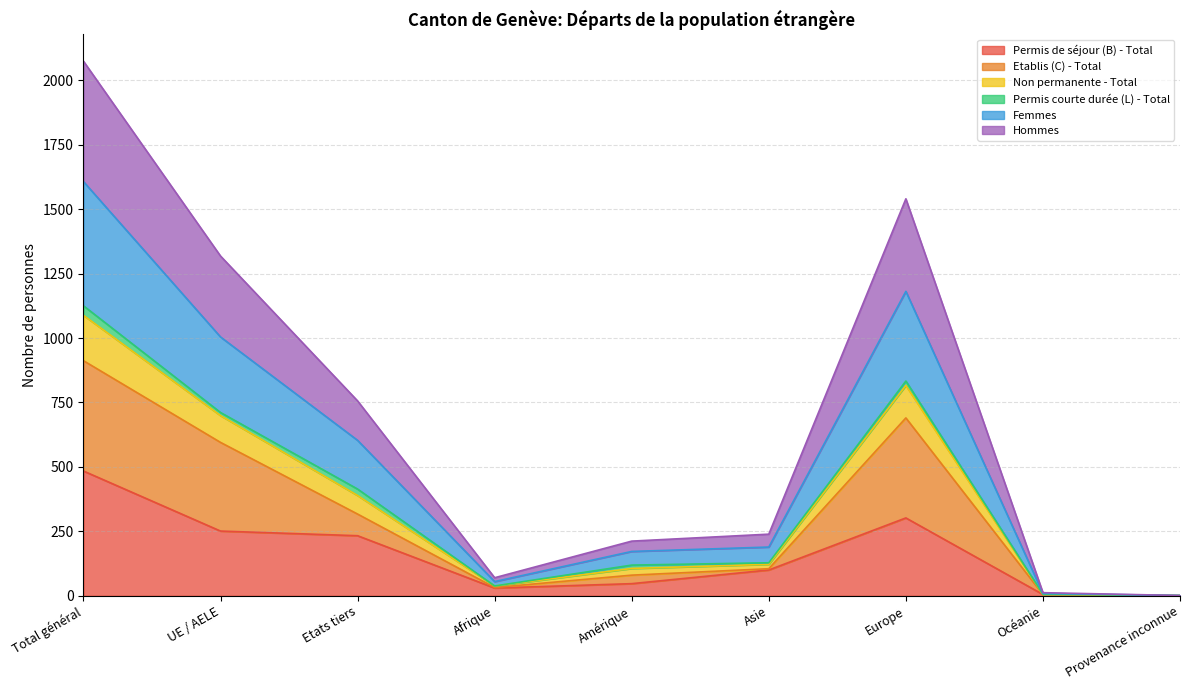

What position from the right is Etats tiers?

7